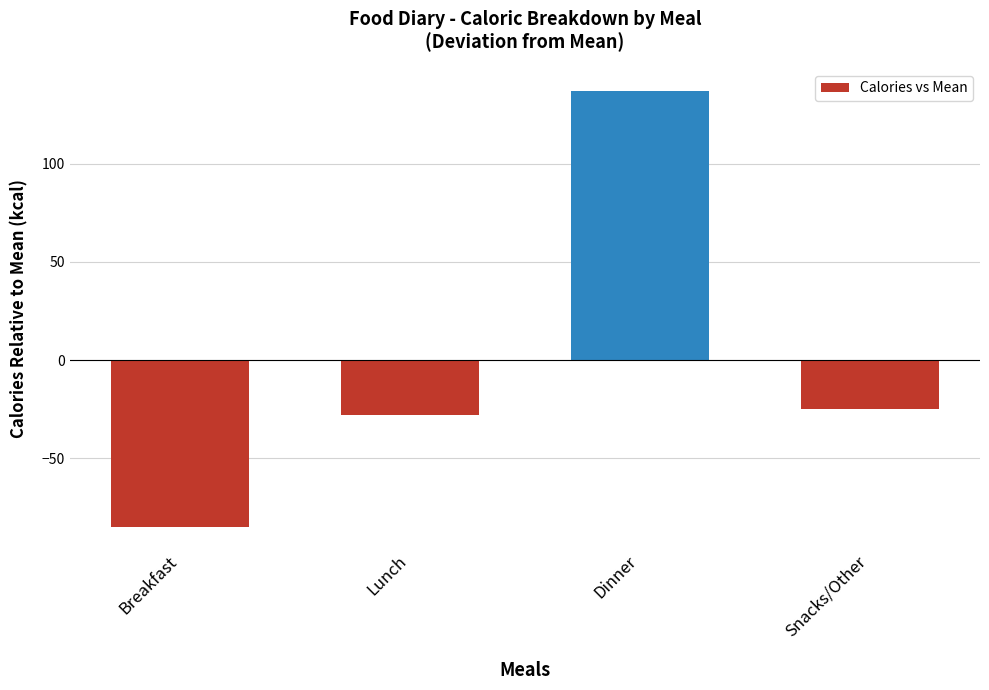

What is the difference between the maximum and minimum values?

222.0